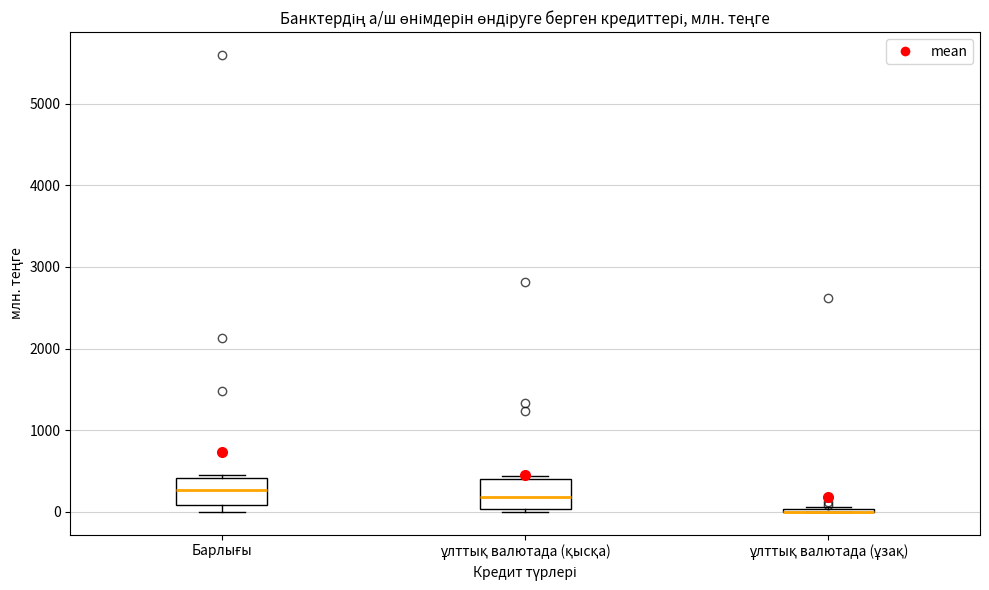

Reading left to right, read every box against the y-axis: the position of its median line, the range the box covers, and the ends of its whiskers. The values are not printed on the chart, so give them approximately, as read against the axis.

Барлығы: median 300, box 100 to 400, whiskers 0 to 400
ұлттық валютада (қысқа): median 200, box 0 to 400, whiskers 0 (just below the box's lower edge) to 400
ұлттық валютада (ұзақ): box collapsed to a line at 0, whiskers 0 to 100